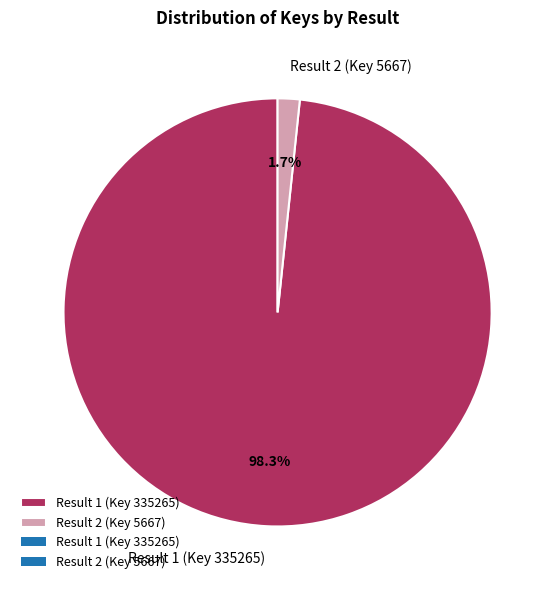

To the nearest percent, what is the difference between the Result 1 (Key 335265) and Result 2 (Key 5667) slice percentages?

97%